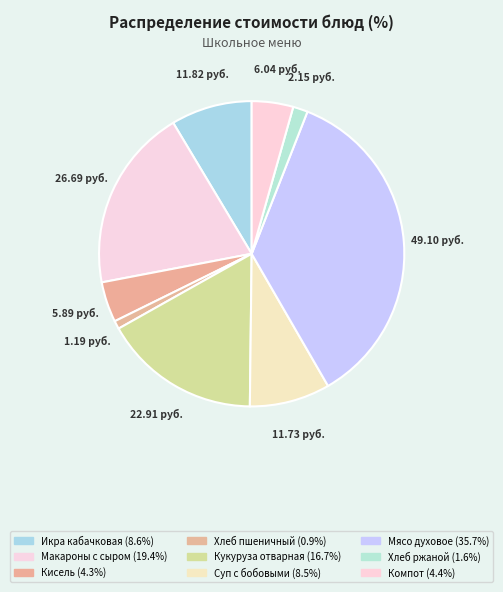

Is there any slice that represents more than half of the pie?

No